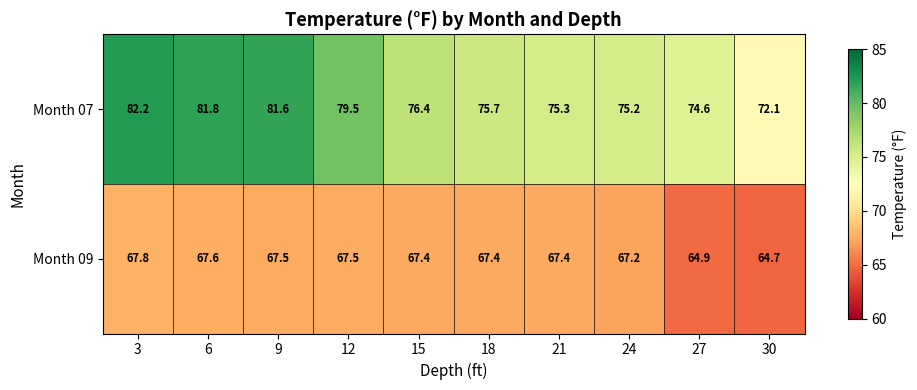

Reading left to right, extract all data points from this chart.

Month 07: 3=82.2	6=81.8	9=81.6	12=79.5	15=76.4	18=75.7	21=75.3	24=75.2	27=74.6	30=72.1
Month 09: 3=67.8	6=67.6	9=67.5	12=67.5	15=67.4	18=67.4	21=67.4	24=67.2	27=64.9	30=64.7